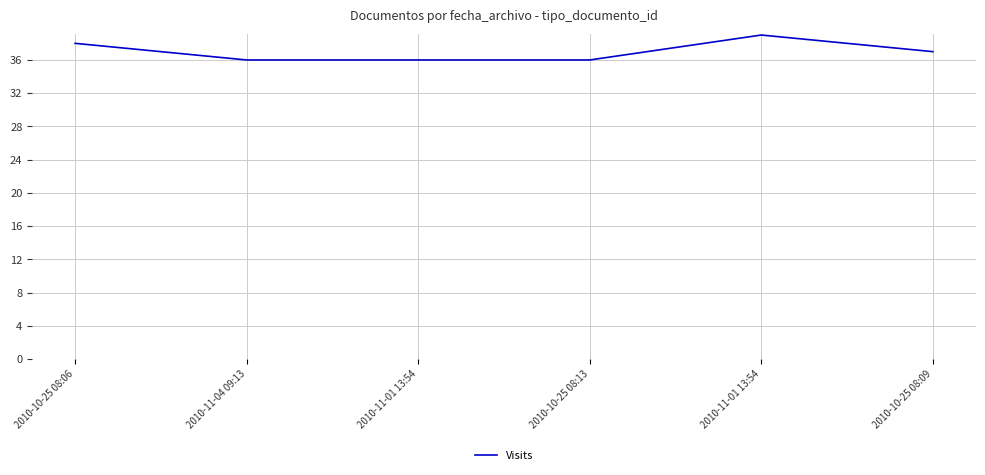

How many points are higher than both their immediate neighbors (excluding endpoints)?

1